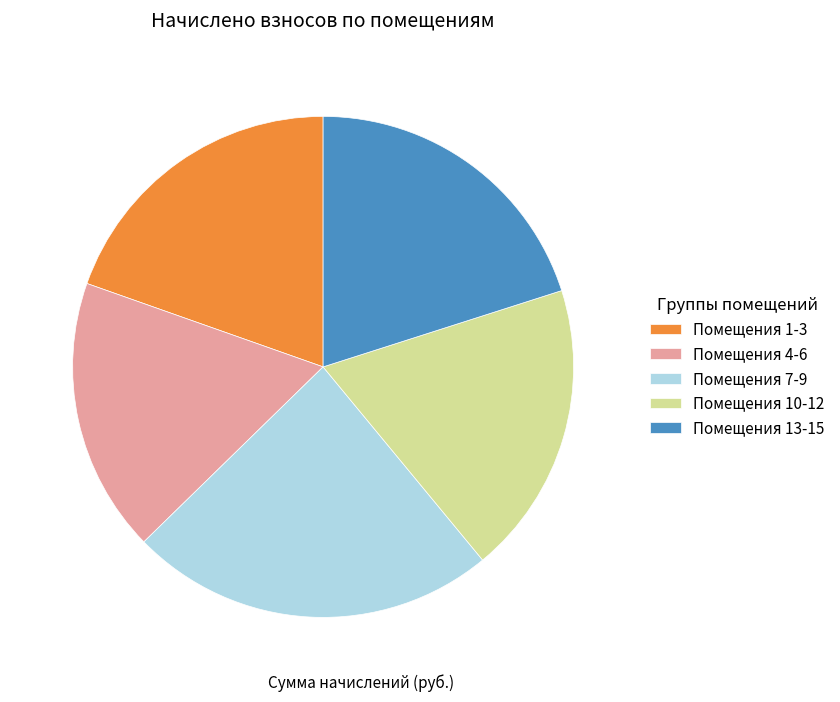

Is it true that Помещения 10-12 is 31% of the pie?

False